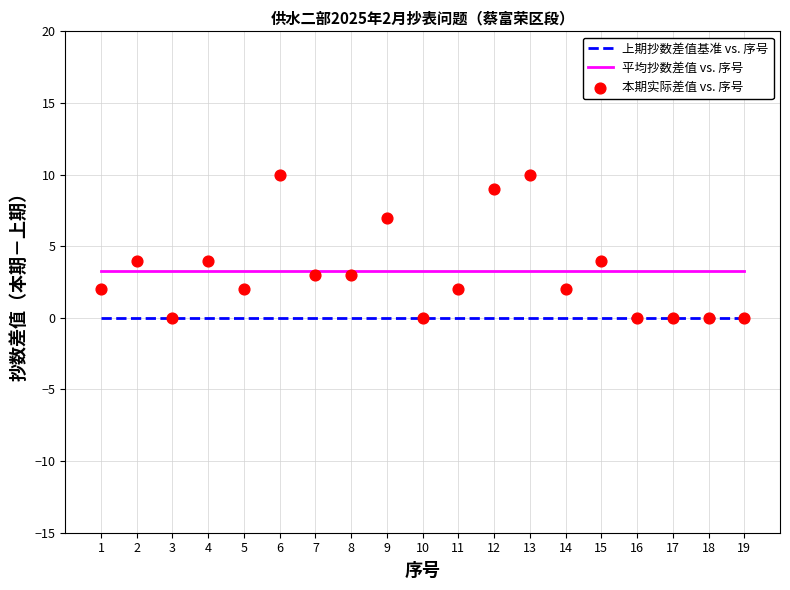

What is the total value across all series at 16?

3.3